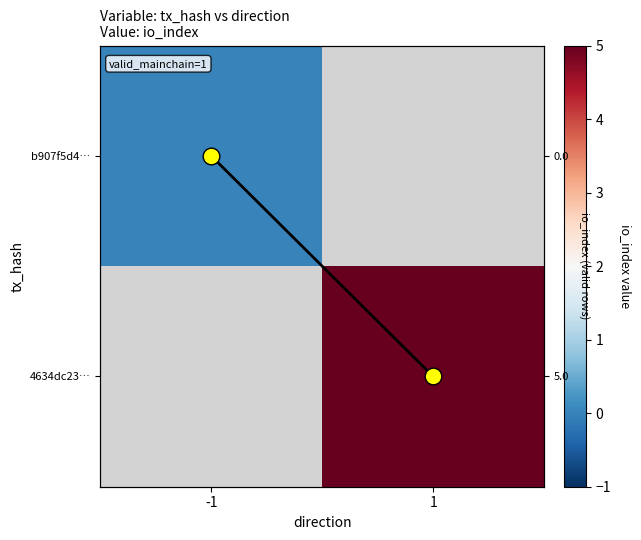

List the series in order of their peak value, highest first.

io_index trace, b907f5d4…, 4634dc23…